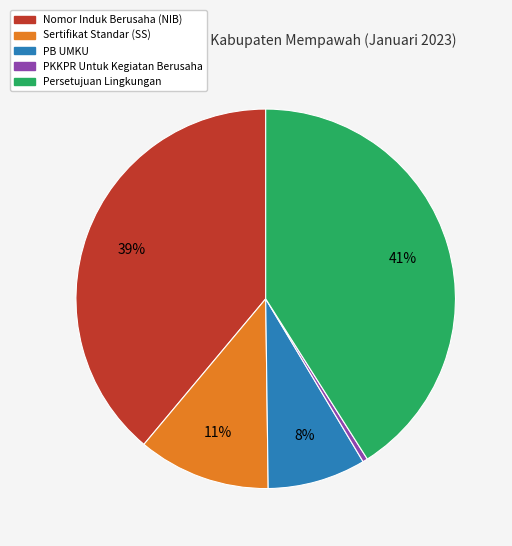

Does any single category account for the majority?

No